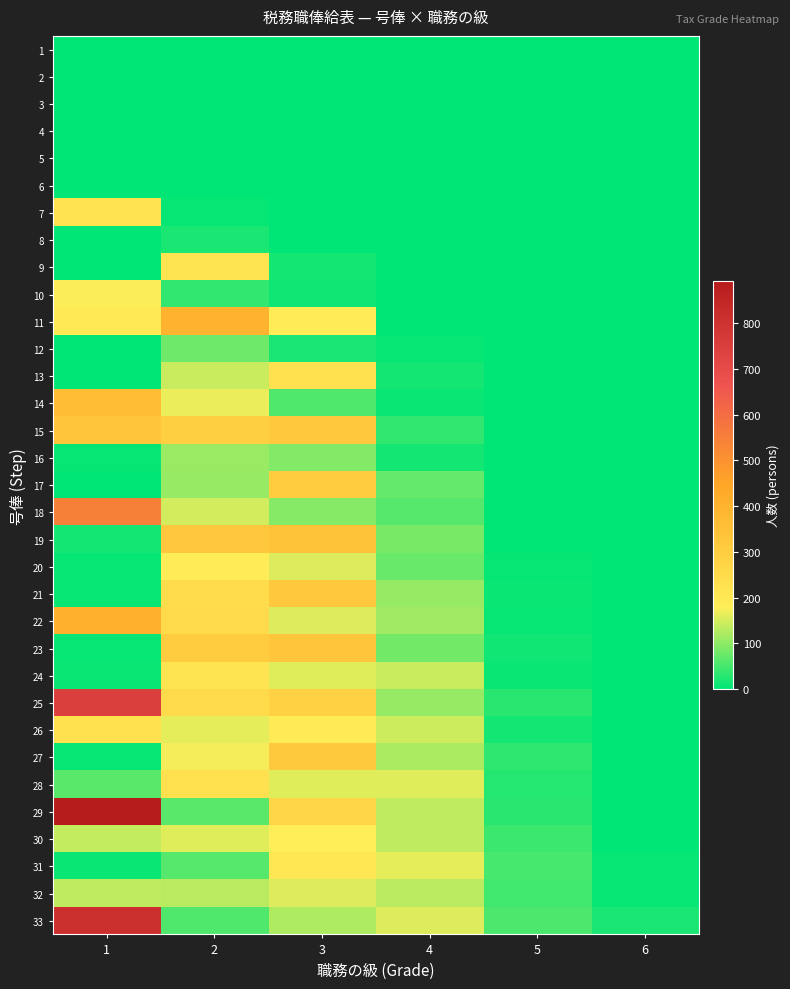

Reading right to left, what are all the values shown in this chart?

1: 6=0	5=0	4=0	3=0	2=0	1=0
2: 6=0	5=0	4=0	3=0	2=0	1=0
3: 6=0	5=0	4=0	3=0	2=0	1=0
4: 6=0	5=0	4=0	3=0	2=1	1=0
5: 6=0	5=0	4=0	3=0	2=0	1=0
6: 6=0	5=0	4=0	3=1	2=2	1=0
7: 6=0	5=0	4=0	3=1	2=4	1=219
8: 6=0	5=0	4=1	3=2	2=19	1=0
9: 6=0	5=0	4=1	3=16	2=213	1=0
10: 6=1	5=1	4=1	3=11	2=38	1=177
11: 6=1	5=0	4=3	3=187	2=400	1=195
12: 6=0	5=2	4=5	3=18	2=77	1=1
13: 6=0	5=0	4=16	3=232	2=142	1=0
14: 6=0	5=0	4=9	3=56	2=164	1=360
15: 6=1	5=0	4=38	3=320	2=294	1=328
16: 6=0	5=0	4=17	3=94	2=111	1=4
17: 6=0	5=0	4=72	3=305	2=107	1=2
18: 6=0	5=2	4=62	3=97	2=148	1=549
19: 6=0	5=2	4=87	3=341	2=322	1=14
20: 6=0	5=6	4=76	3=155	2=186	1=4
21: 6=1	5=7	4=108	3=318	2=246	1=6
22: 6=1	5=5	4=112	3=155	2=253	1=410
23: 6=0	5=13	4=82	3=332	2=304	1=4
24: 6=0	5=10	4=142	3=159	2=215	1=7
25: 6=0	5=30	4=105	3=288	2=251	1=748
26: 6=2	5=17	4=145	3=190	2=162	1=224
27: 6=0	5=34	4=119	3=314	2=171	1=4
28: 6=0	5=27	4=160	3=157	2=224	1=65
29: 6=2	5=30	4=135	3=267	2=63	1=892
30: 6=2	5=42	4=133	3=178	2=160	1=137
31: 6=5	5=51	4=162	3=205	2=61	1=10
32: 6=5	5=48	4=132	3=156	2=131	1=133
33: 6=18	5=54	4=156	3=123	2=59	1=809